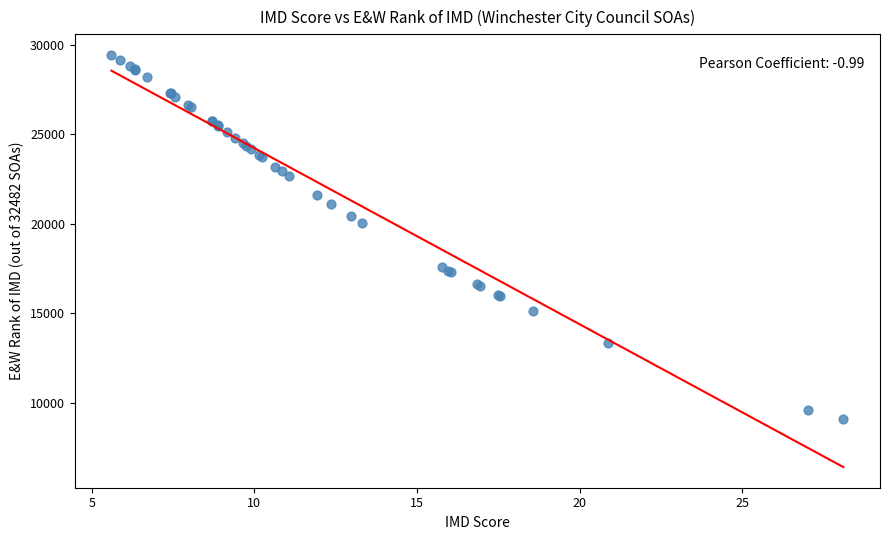

What Y value in the scatter plot is closest to 19250?

20034